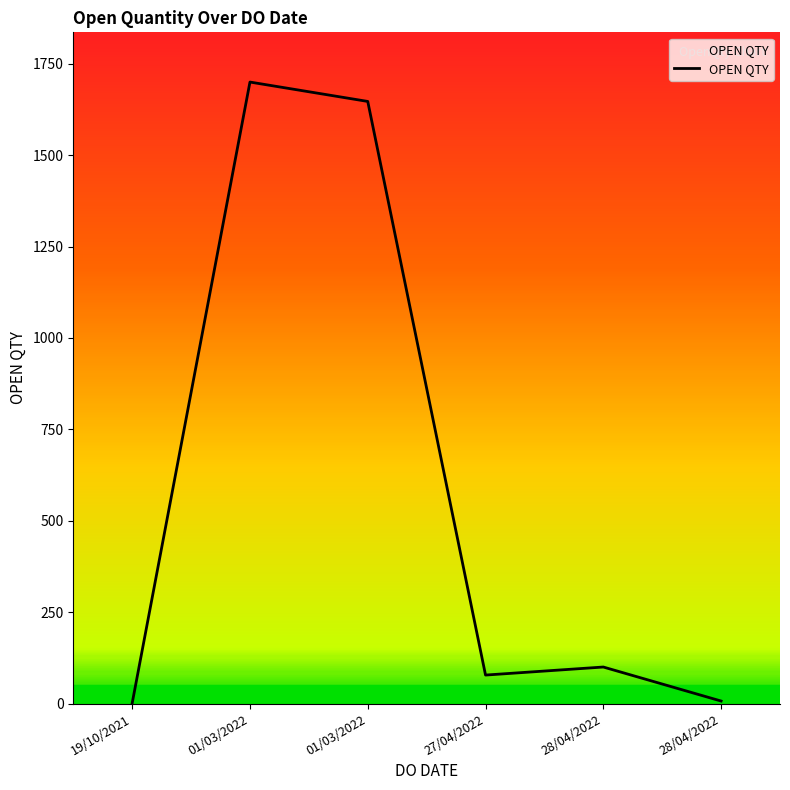

How many values are below 100?

3